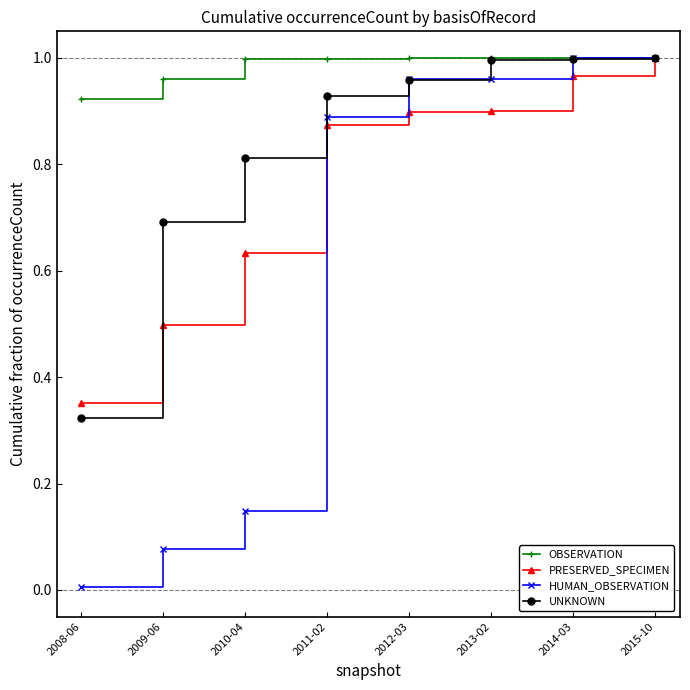

What is the total value across all series at 2010-04?

2.6